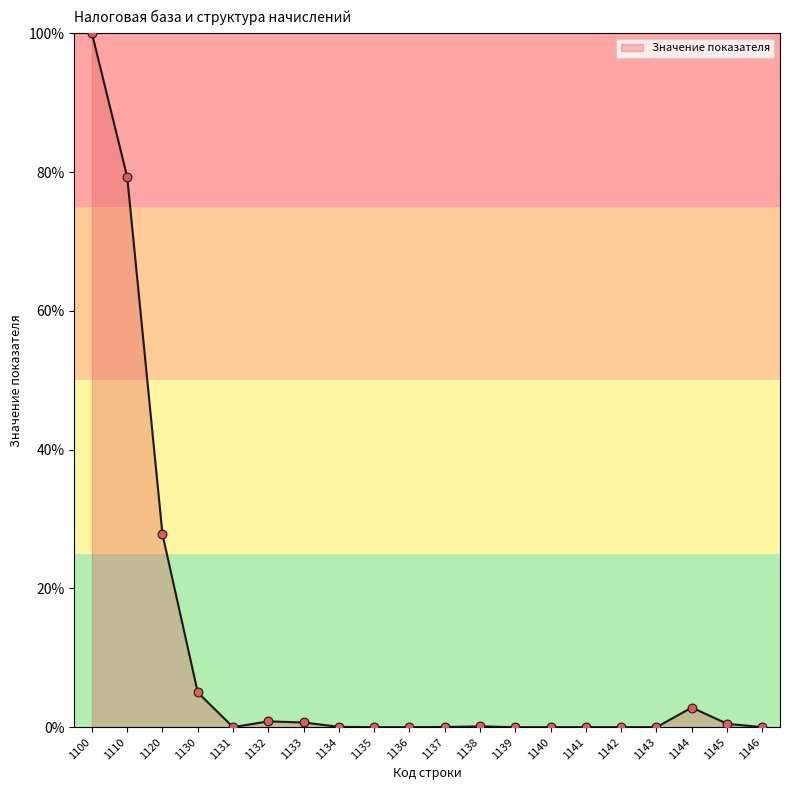

What is the change in value from 1130 to 1146?

-5.0